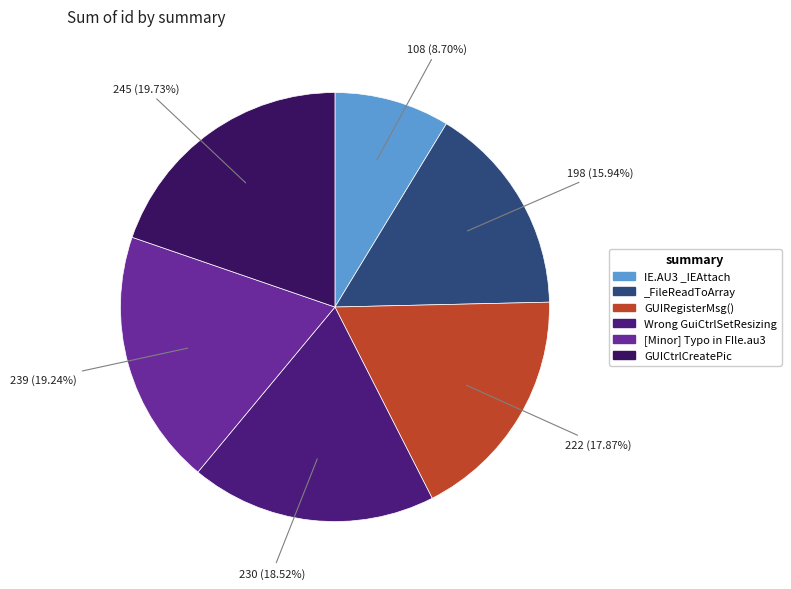

To the nearest percent, what is the difference between the largest and smallest slice percentages?

11%